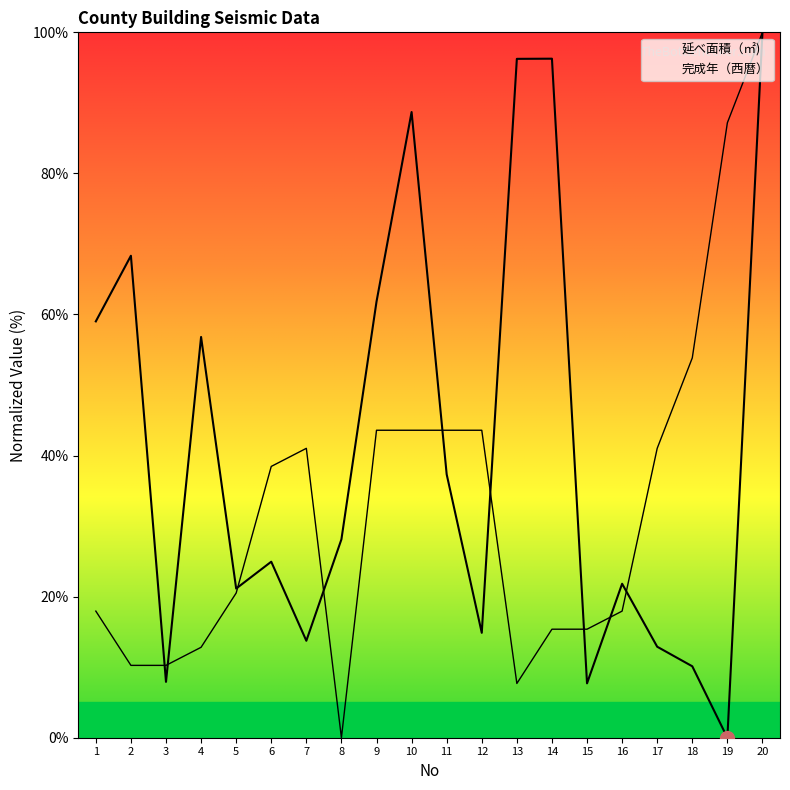

Is this an area chart (filled region under the line)?

No